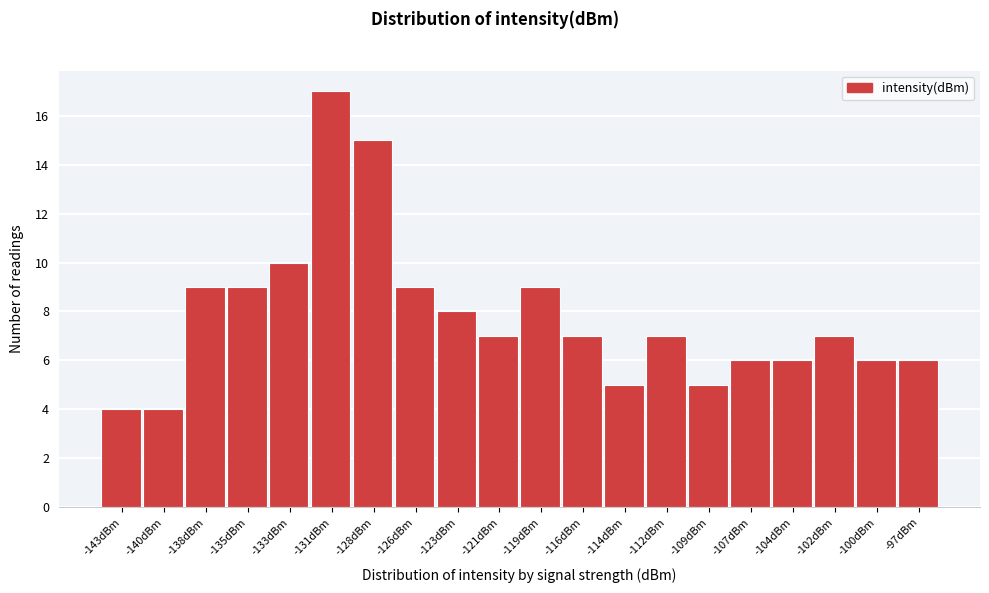

Reading left to right, list all the values displayed in this chart.

4	4	9	9	10	17	15	9	8	7	9	7	5	7	5	6	6	7	6	6